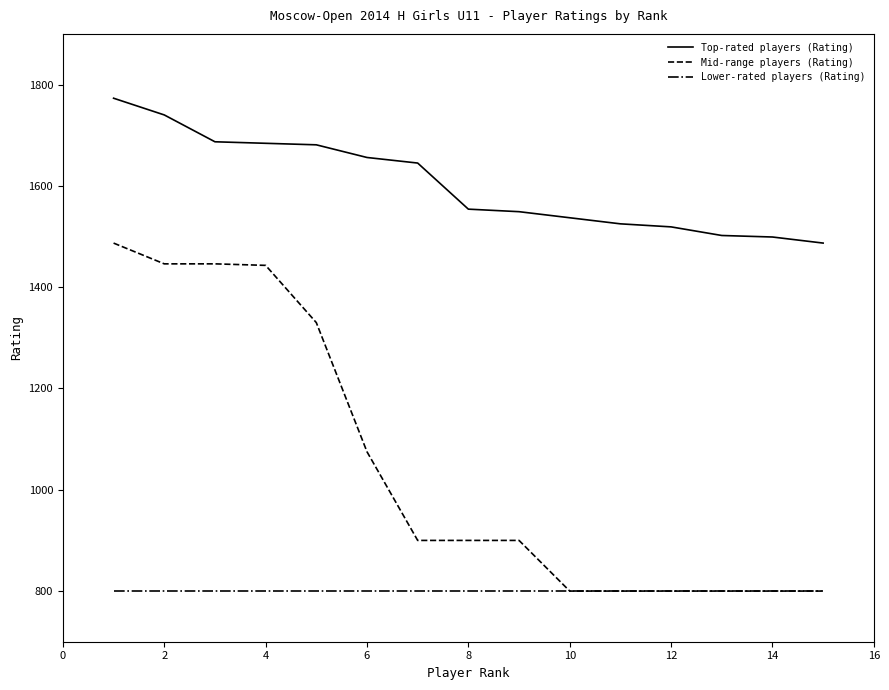

Which series has the largest total across all categories?

Top-rated players (Rating)